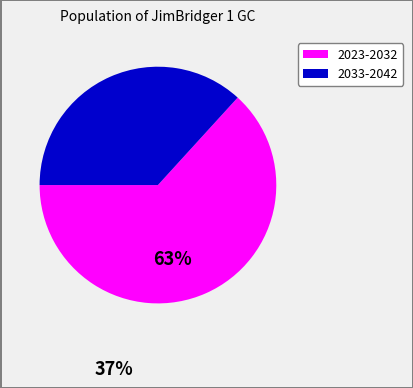

Count the number of slices in the pie.

2